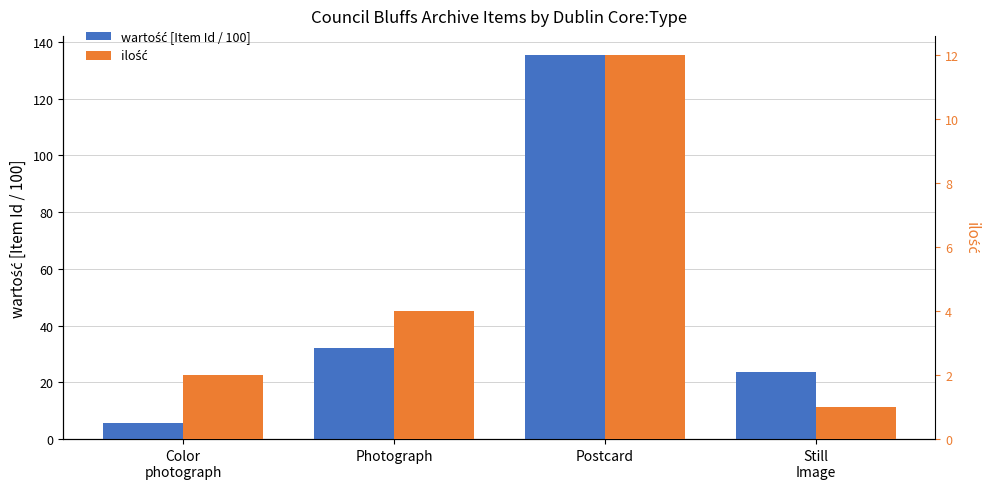

What is the maximum value shown in the chart?

135.3